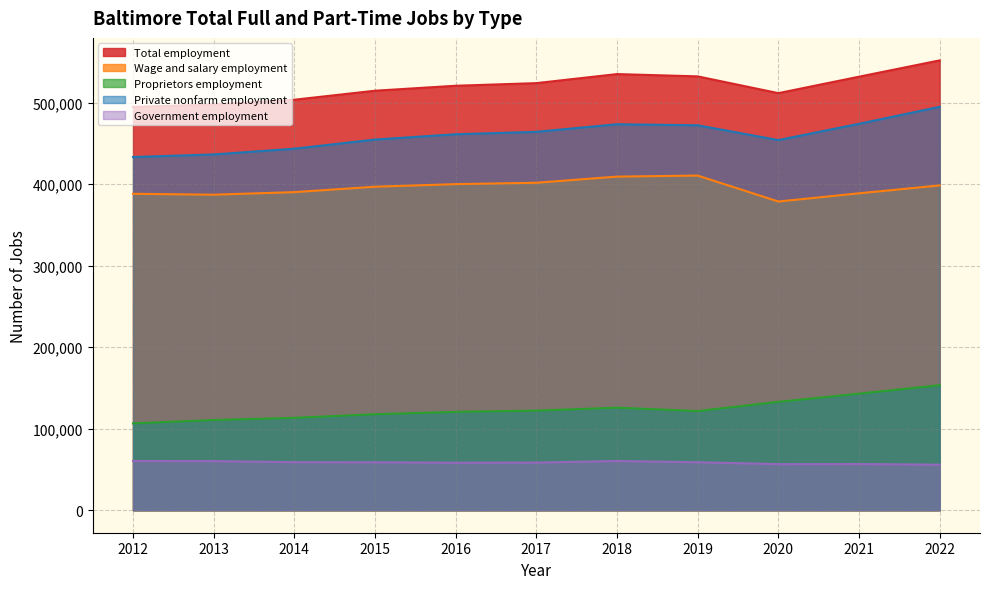

What is the difference between the highest and lowest values at 2014?

444472